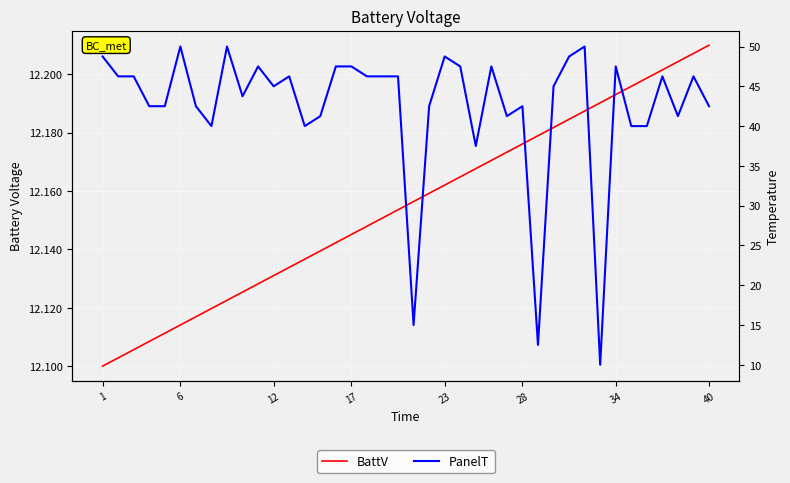

How many distinct data groups are displayed?

2